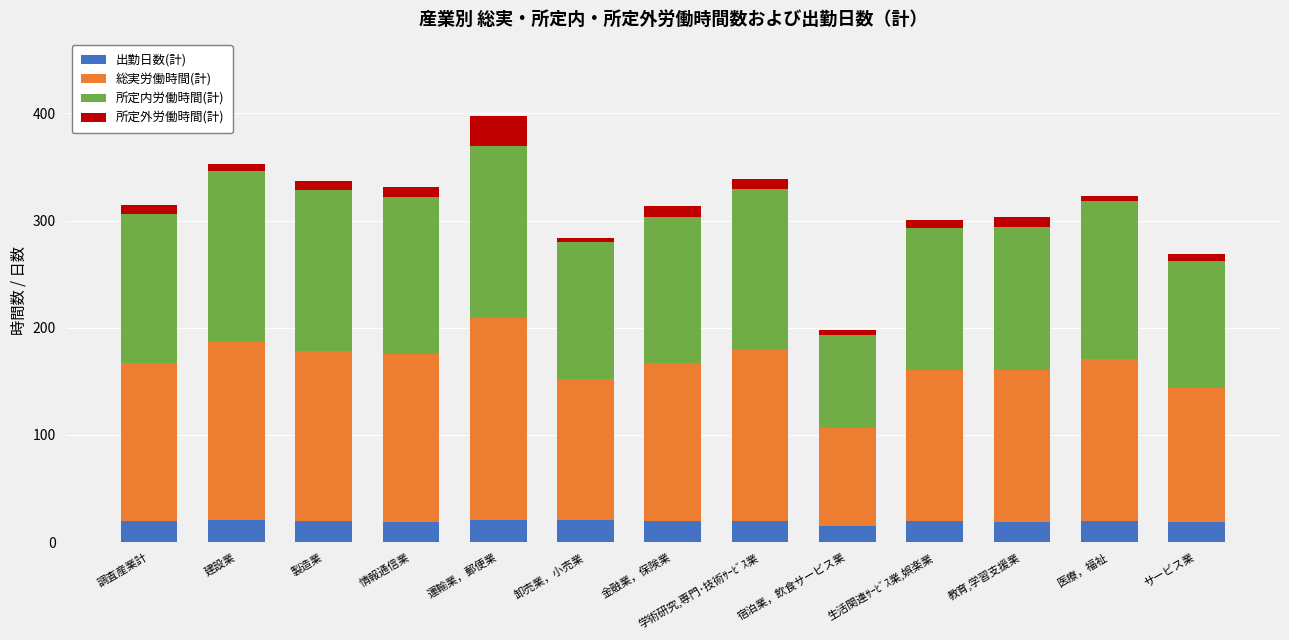

True or false: 出勤日数(計) has a value of 19.7 at 生活関連ｻｰﾋﾞｽ業,娯楽業.

True